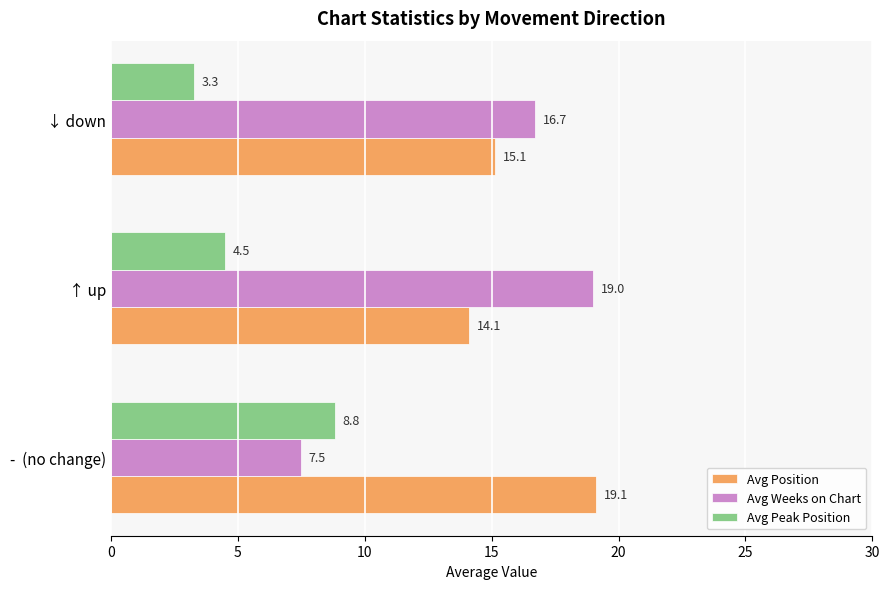

How many series are shown in this chart?

3